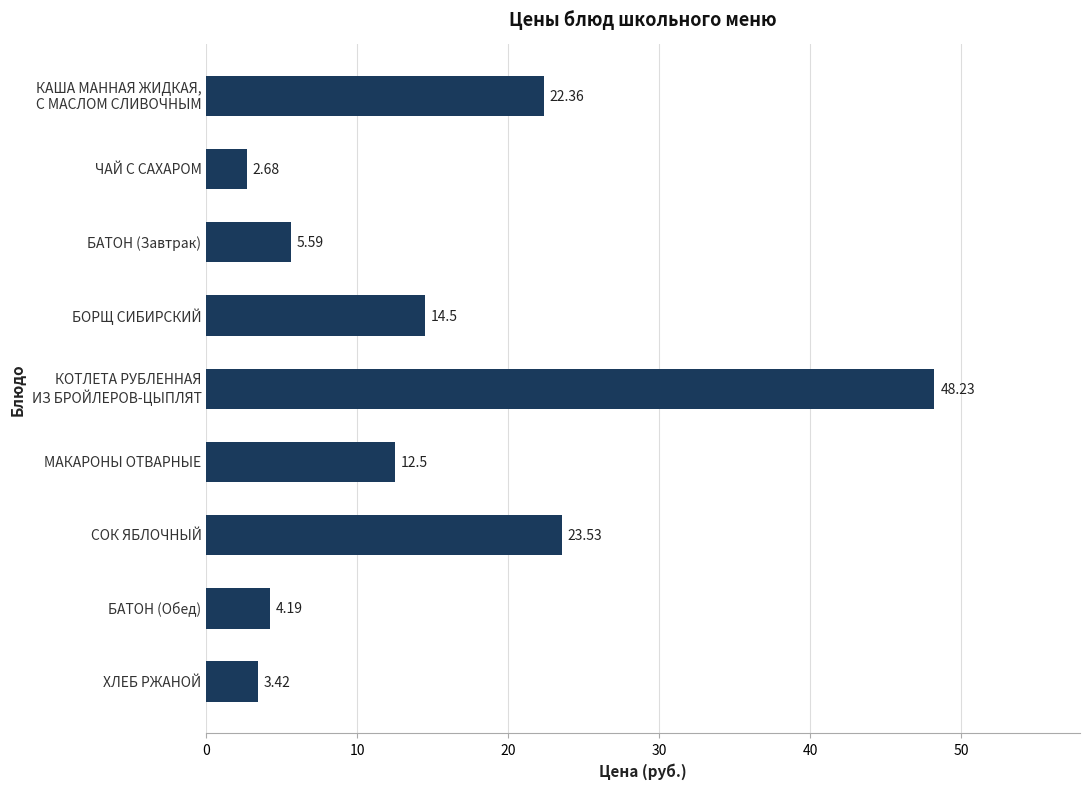

Between БОРЩ СИБИРСКИЙ and ХЛЕБ РЖАНОЙ, which is larger?

БОРЩ СИБИРСКИЙ